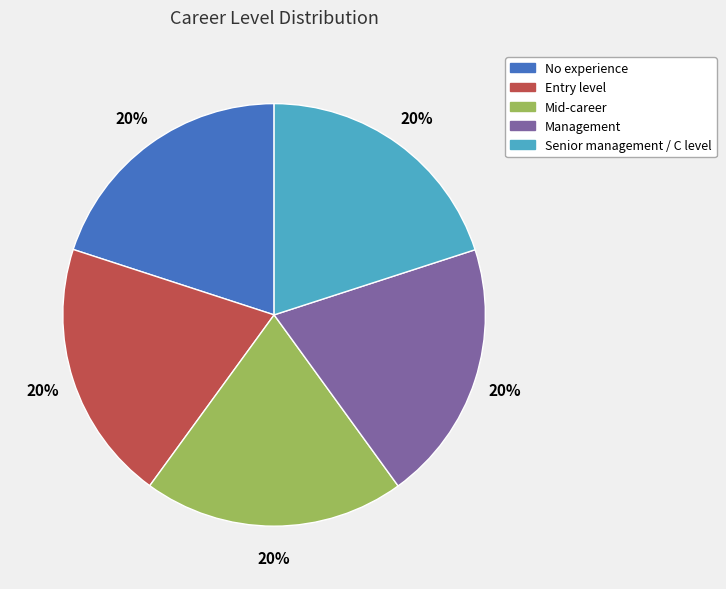

What is the ratio of the value at Entry level to the value at No experience?

1.0